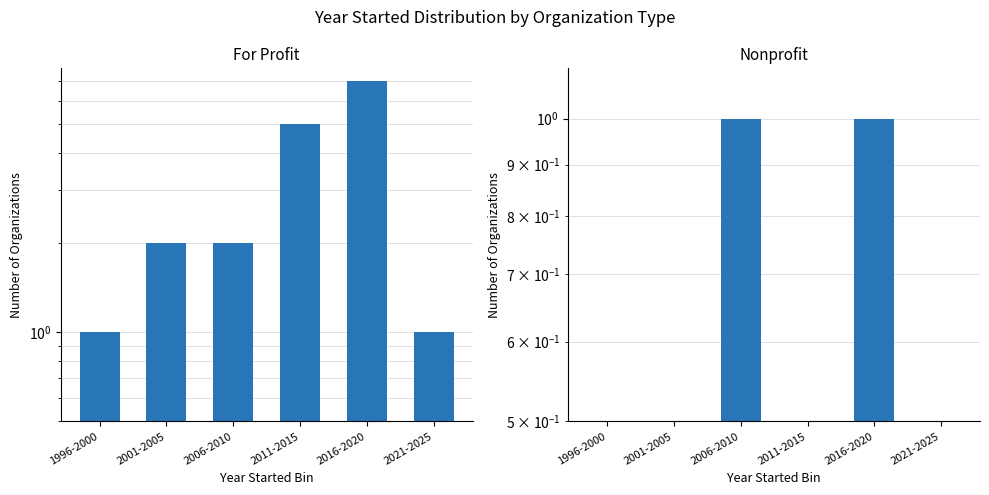

The value of For Profit at 2006-2010 is 3.2. True or false?

False